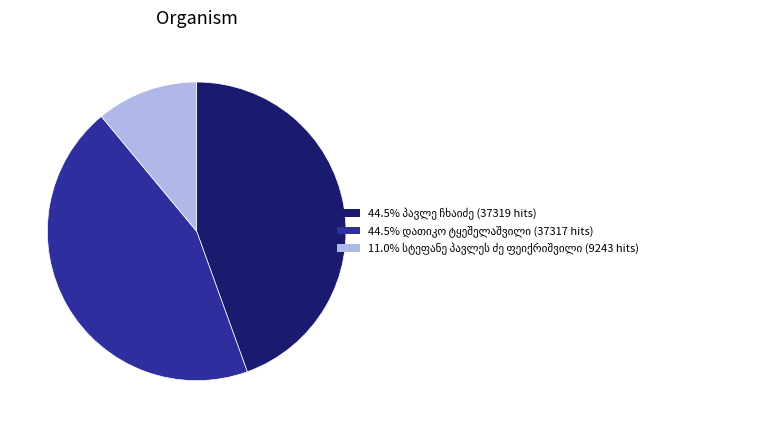

Is there a majority slice in this chart?

No